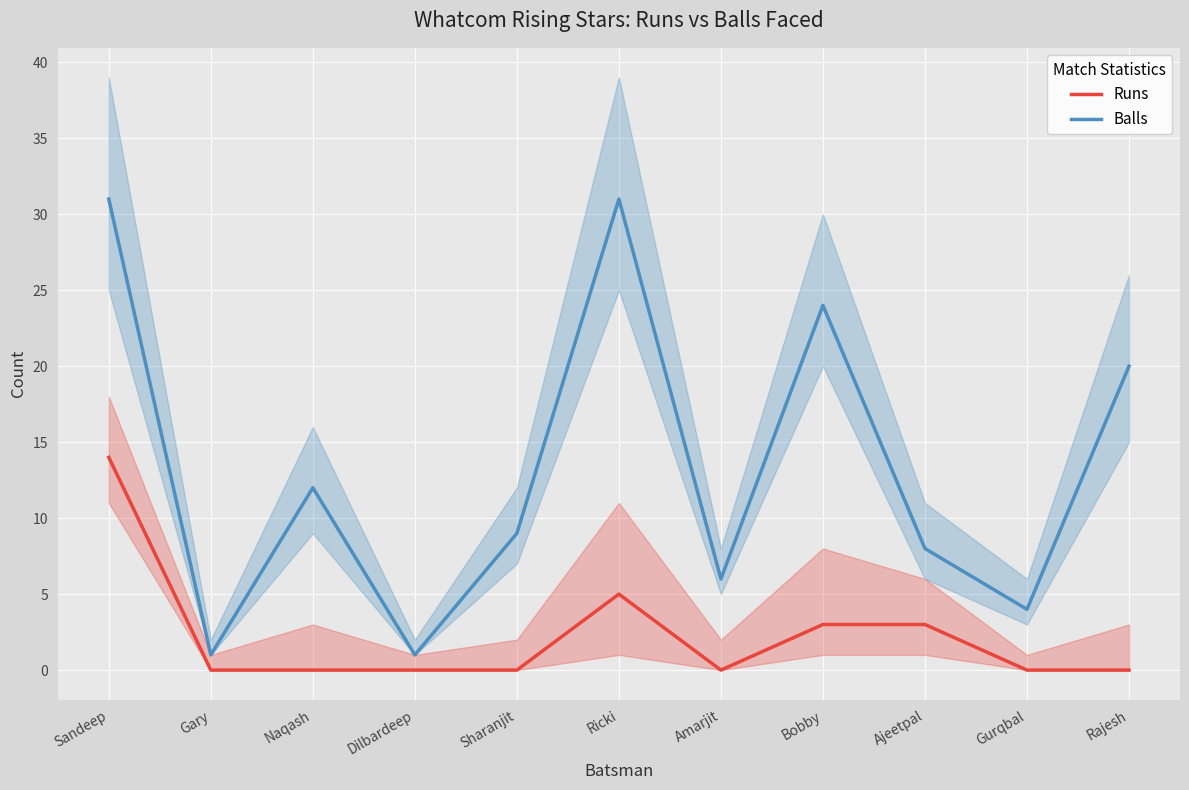

Rank the series by their maximum value, from lowest to highest.

Runs, Balls